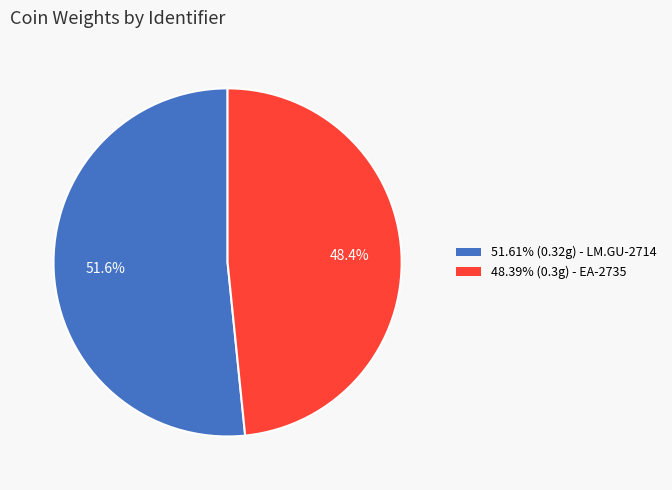

Is there a majority slice in this chart?

Yes